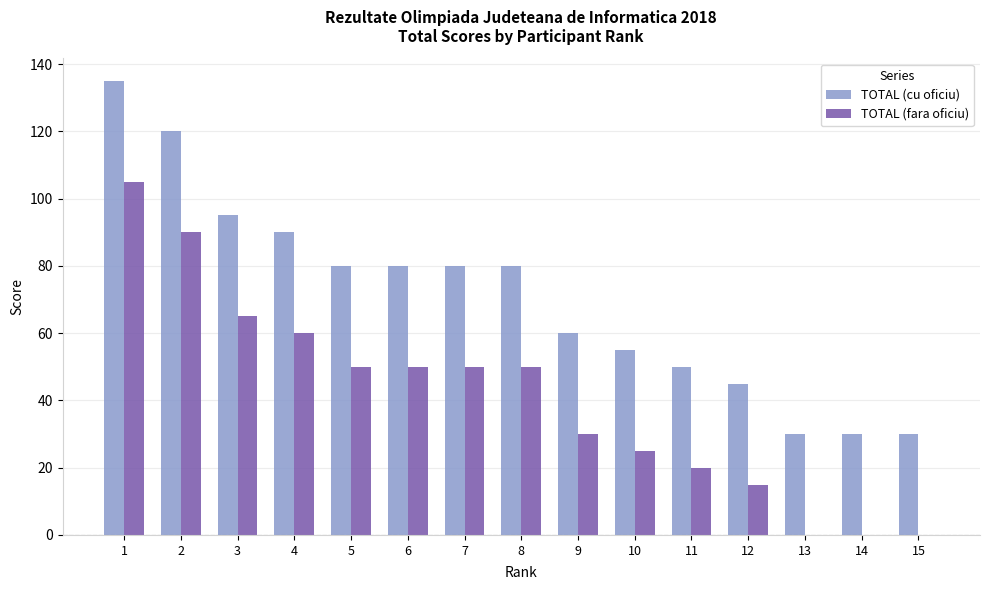

Is it true that TOTAL (fara oficiu) equals 50 at 7?

True